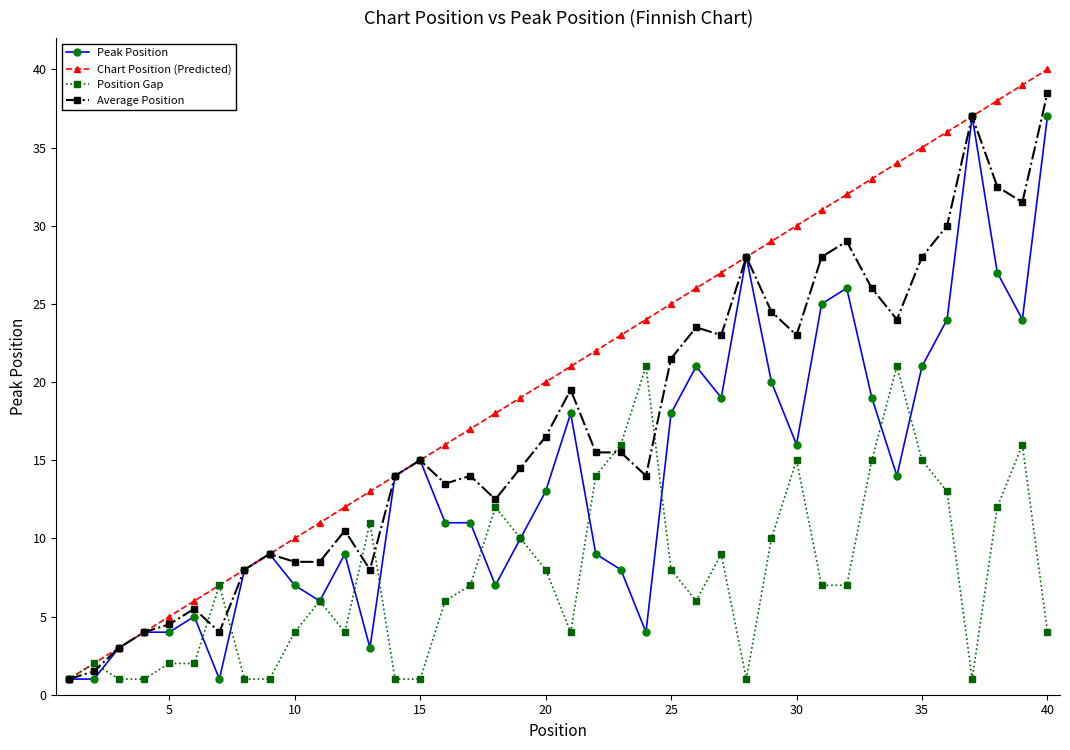

Which series has the largest total across all categories?

Chart Position (Predicted)